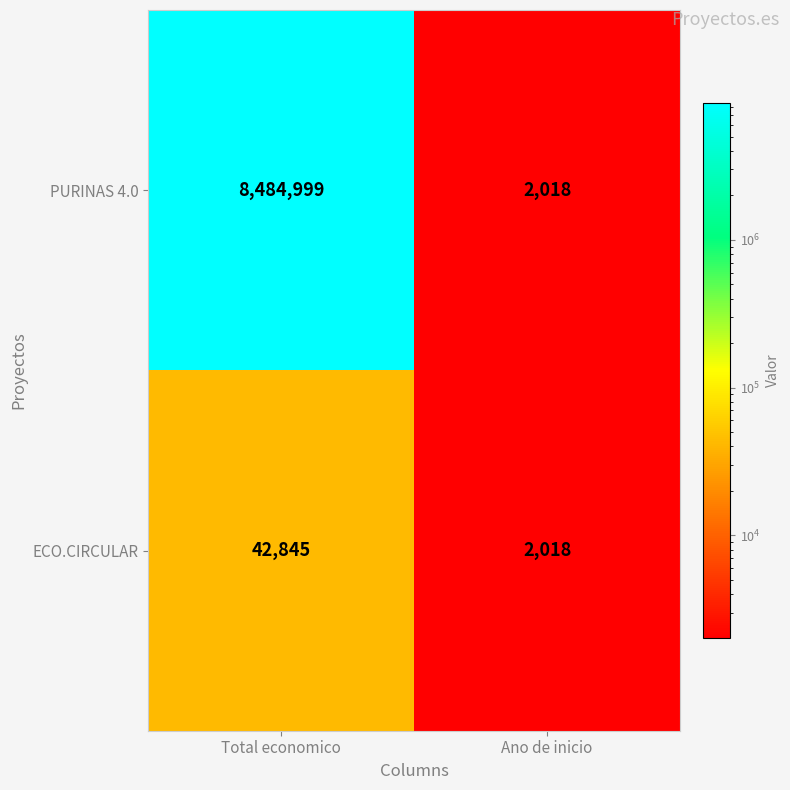

What is the greatest value displayed?

8484999